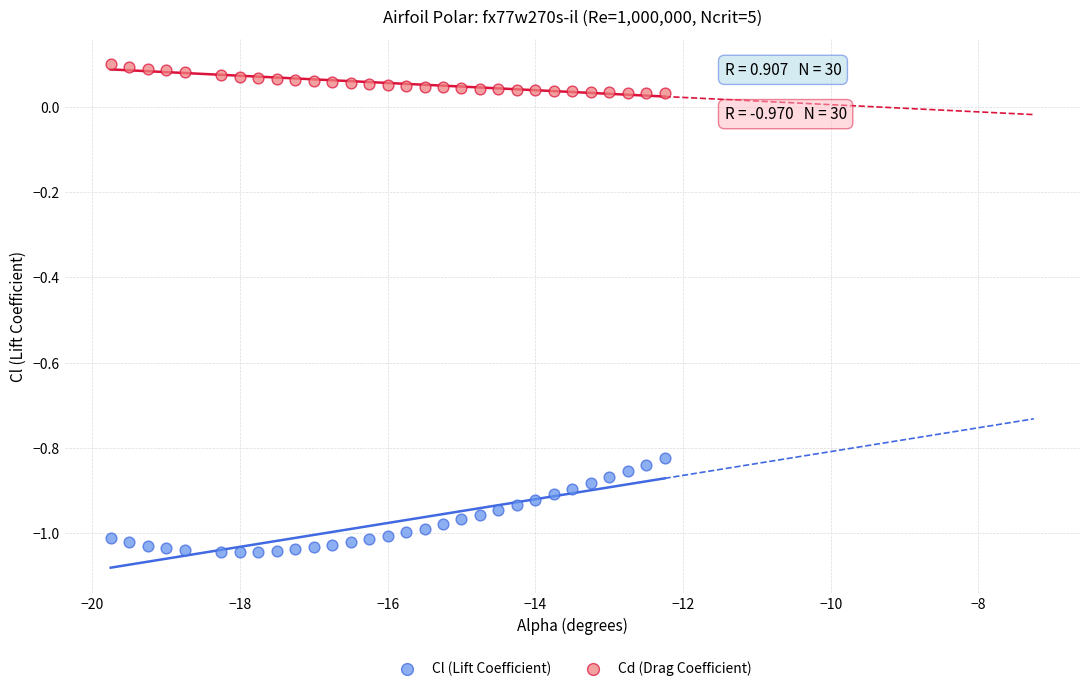

Across all data points, what is the range of Y values (max minus min)?

1.1